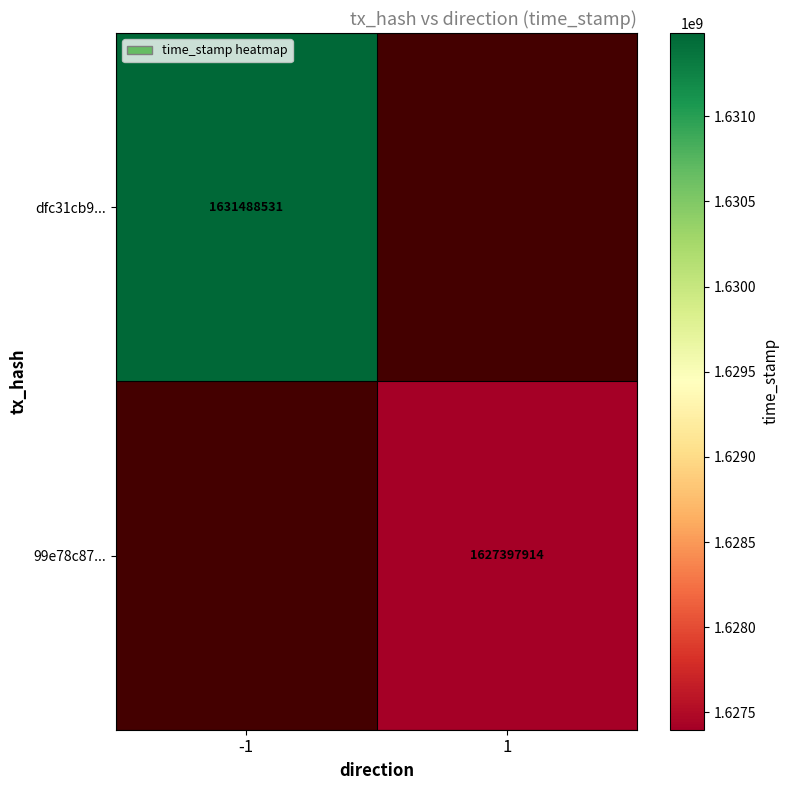

Is the value of dfc31cb9... at -1 greater than the value of 99e78c87... at 1?

Yes